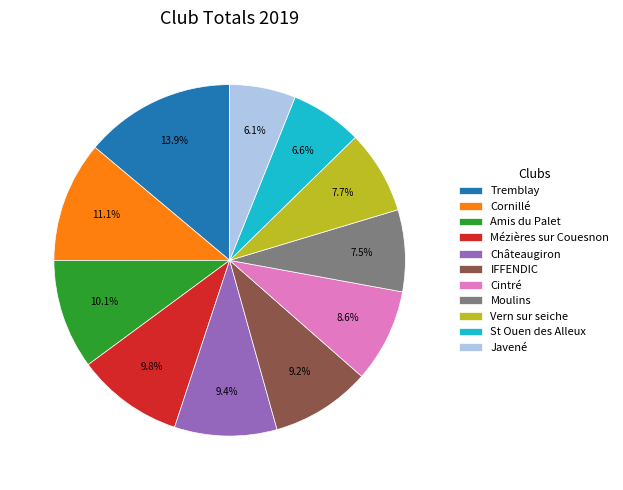

How many segments does this pie chart have?

11